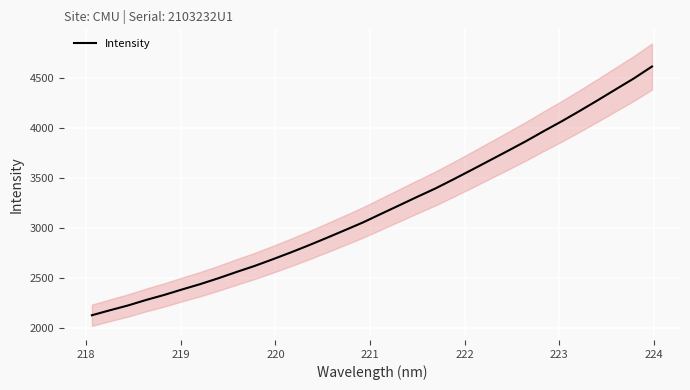

How many data points are less than 3141?

16